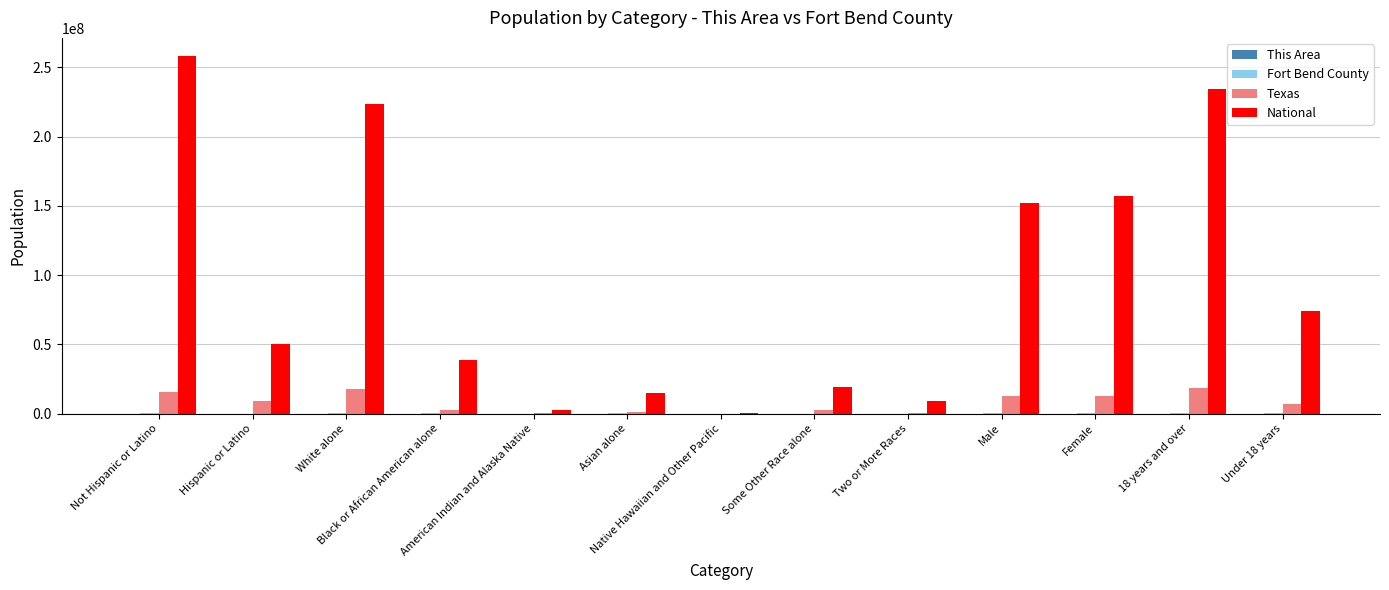

What is the sum of the Texas values at Black or African American alone and Male?

15451878